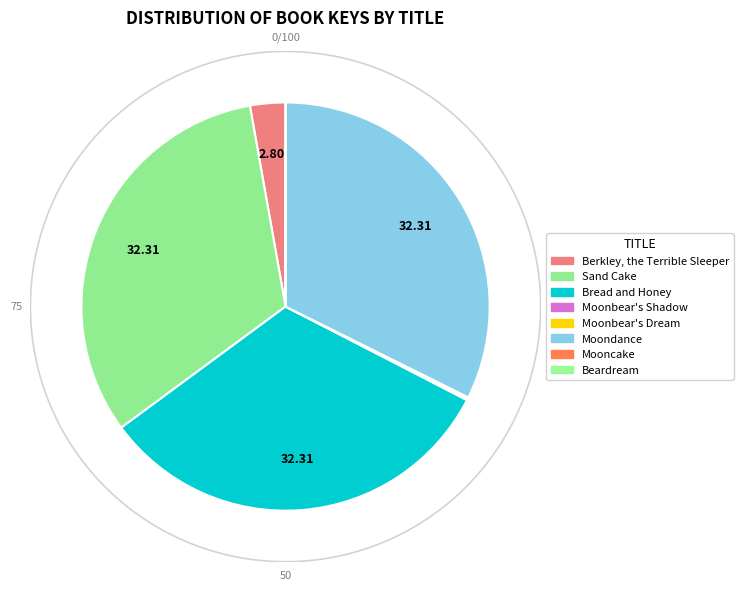

Does Berkley, the Terrible Sleeper represent more than half of the total?

No